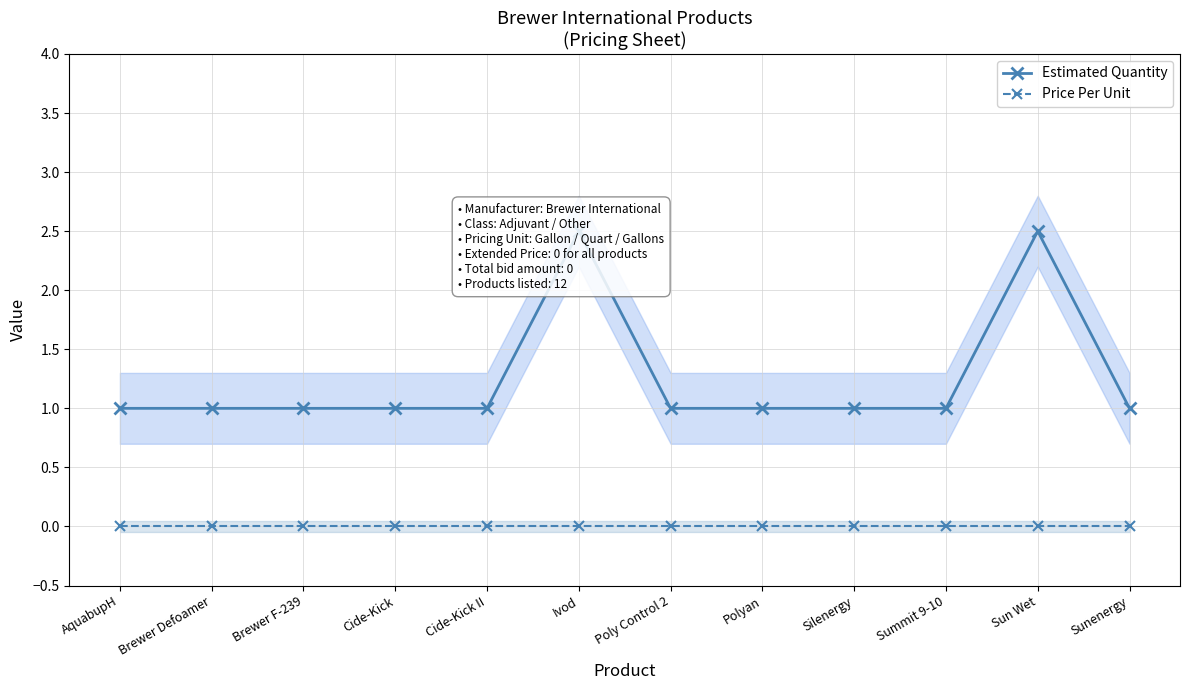

What is the value of the Estimated Quantity point at the 9th from the left?

1.0